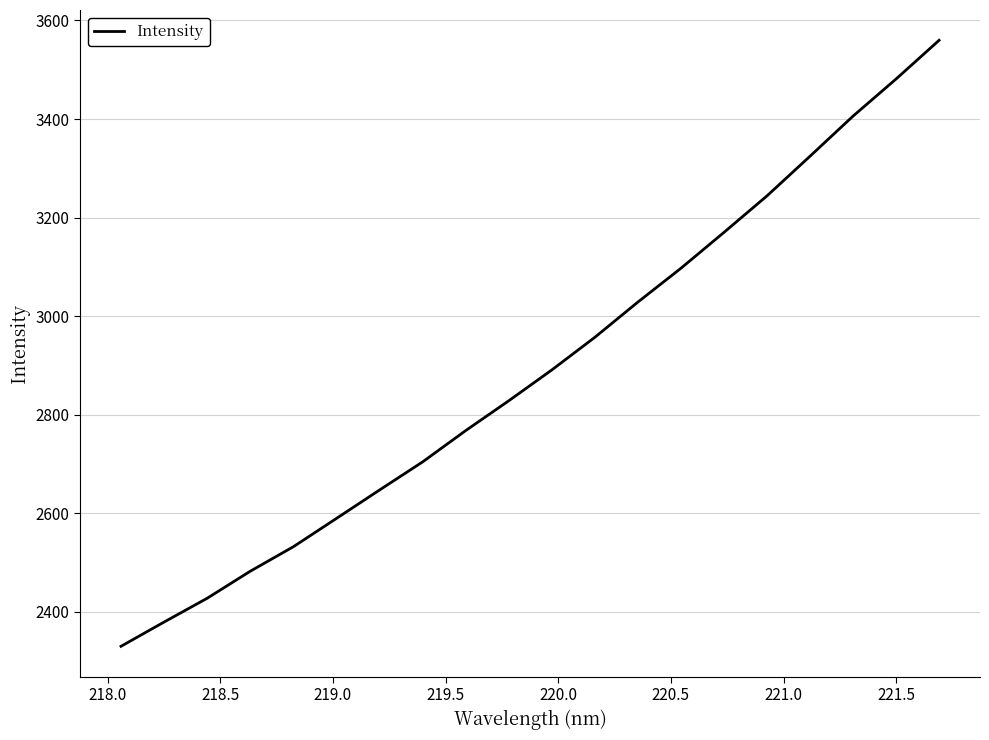

What is the smallest value displayed?

2329.9